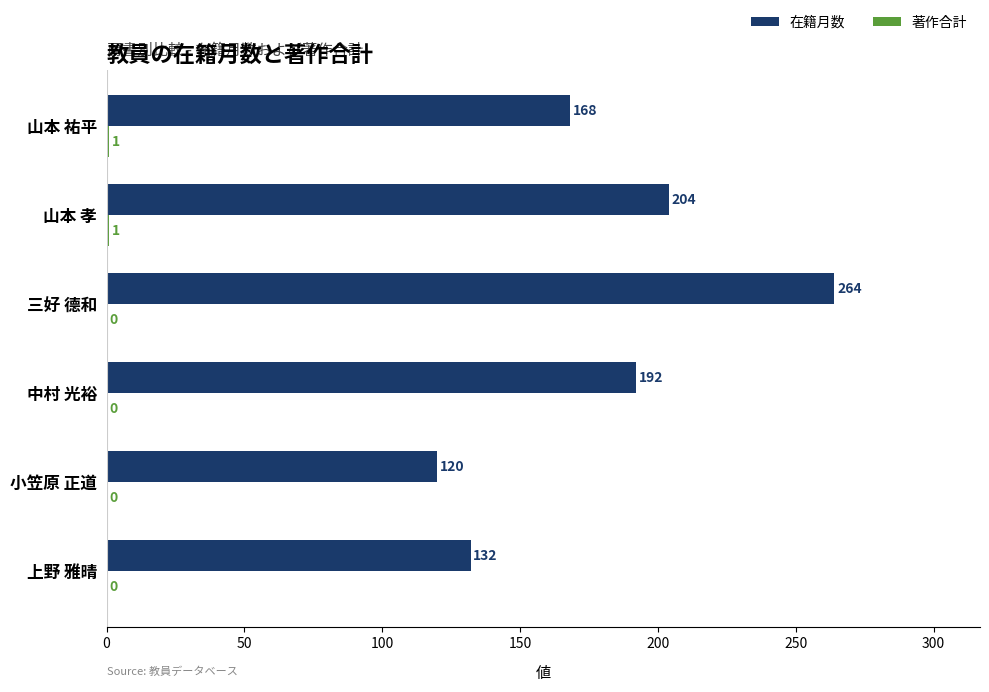

Which series has the largest range (max minus min)?

在籍月数